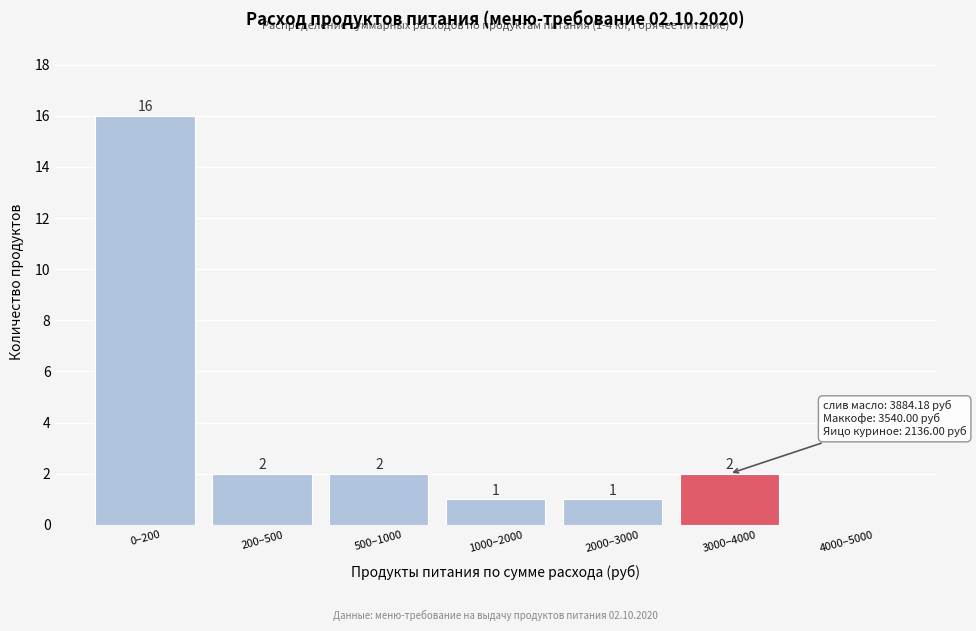

Reading right to left, what are all the values shown in this chart?

4000–5000=0	3000–4000=2	2000–3000=1	1000–2000=1	500–1000=2	200–500=2	0–200=16